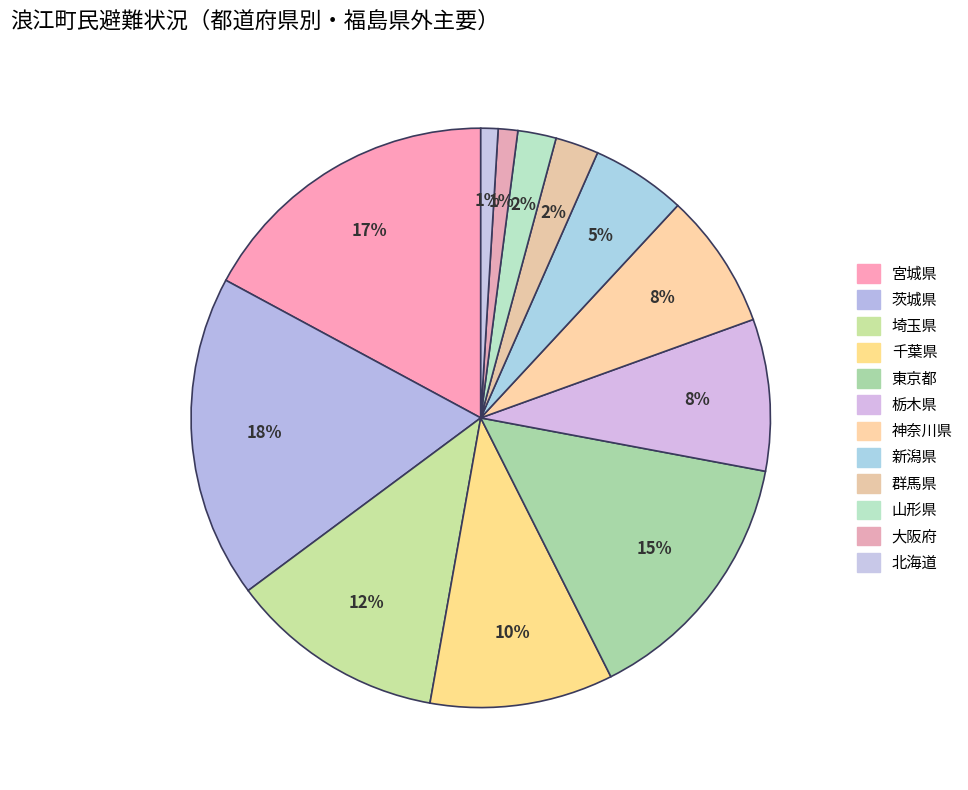

What percentage do 新潟県 and 埼玉県 together represent?

17.3%